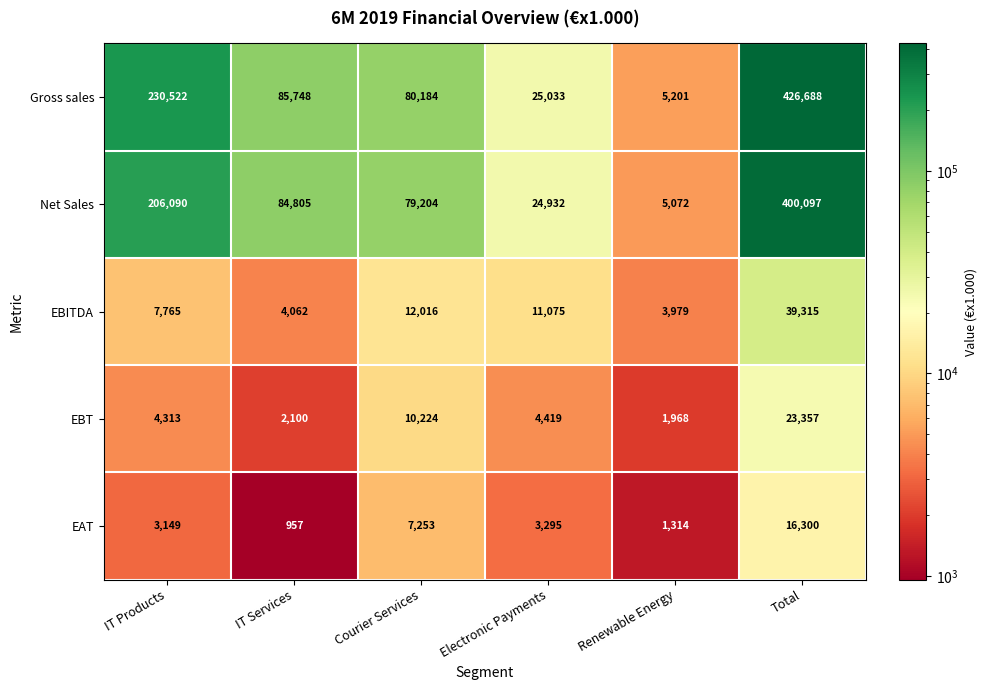

Between IT Services and Renewable Energy, which series saw the biggest shift?

Gross sales